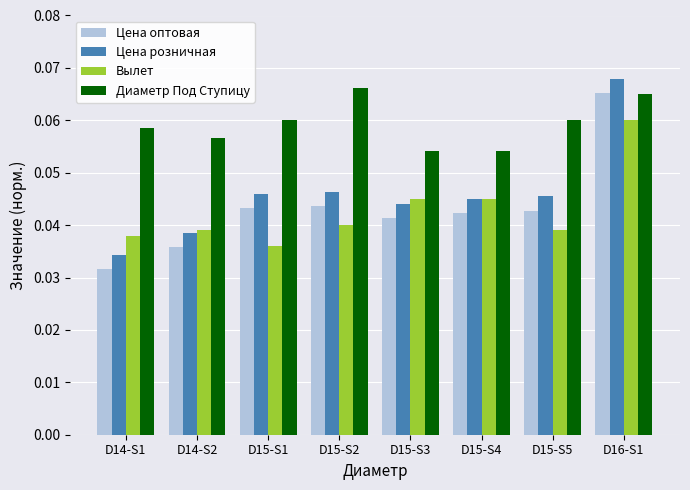

At D14-S1, list the series in order from smallest to largest.

Цена оптовая, Цена розничная, Вылет, Диаметр Под Ступицу